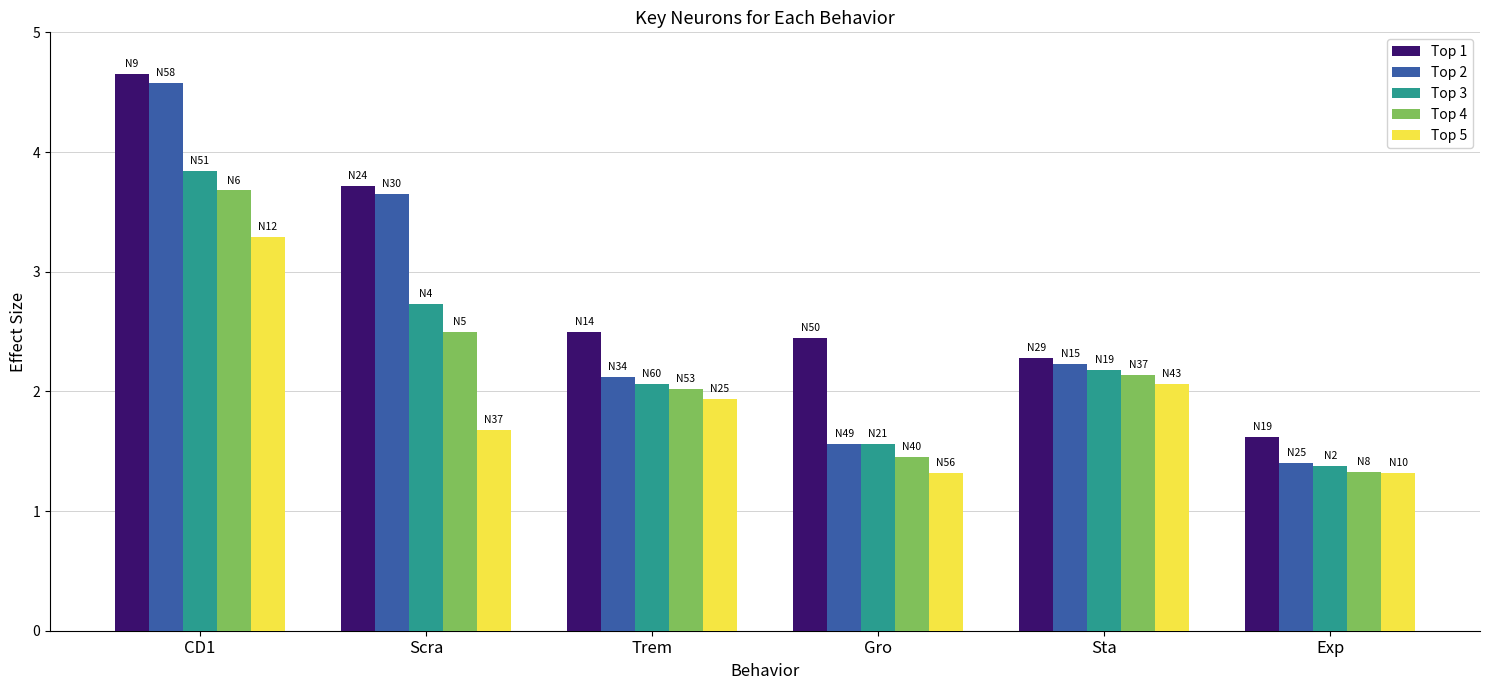

Which series has the largest range (max minus min)?

Top 2